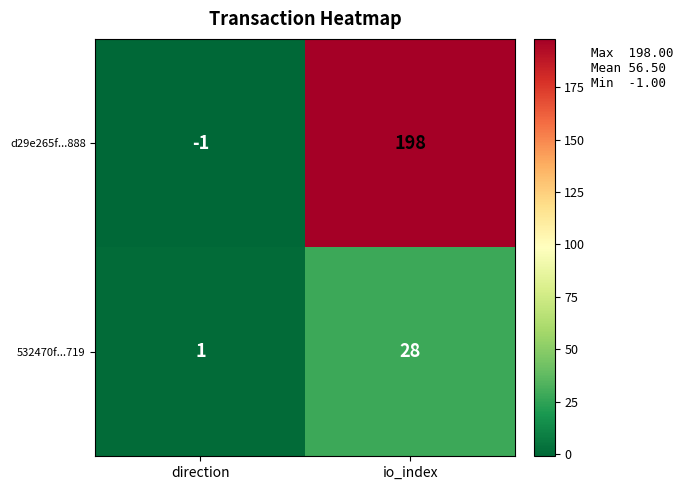

What is the spread (max minus min) of values at direction?

2